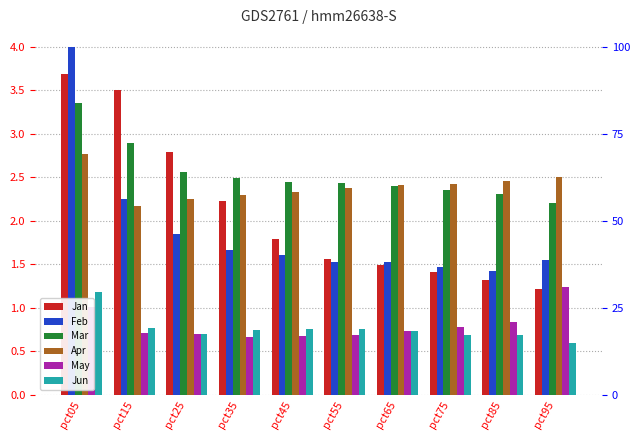

What are all the series names shown in the legend?

Jan, Feb, Mar, Apr, May, Jun